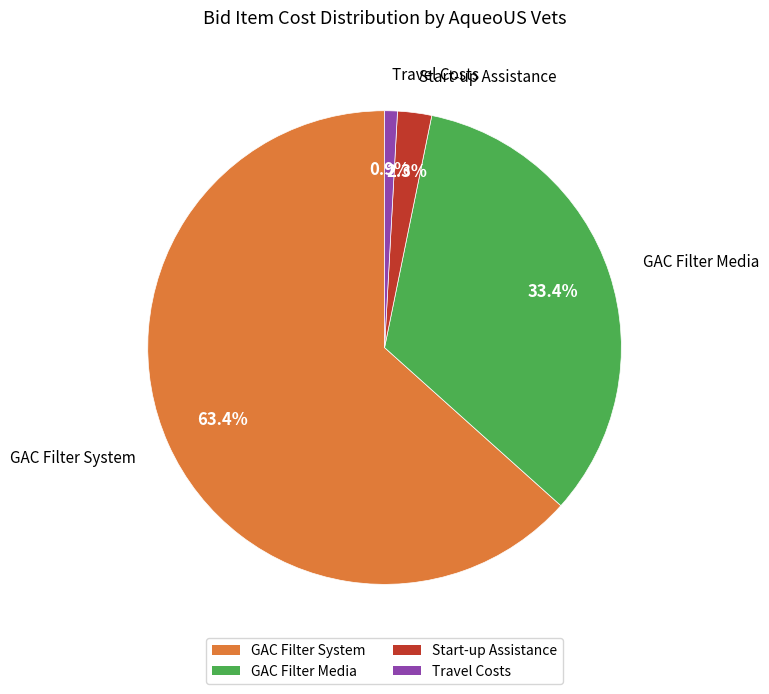

How many segments does this pie chart have?

4